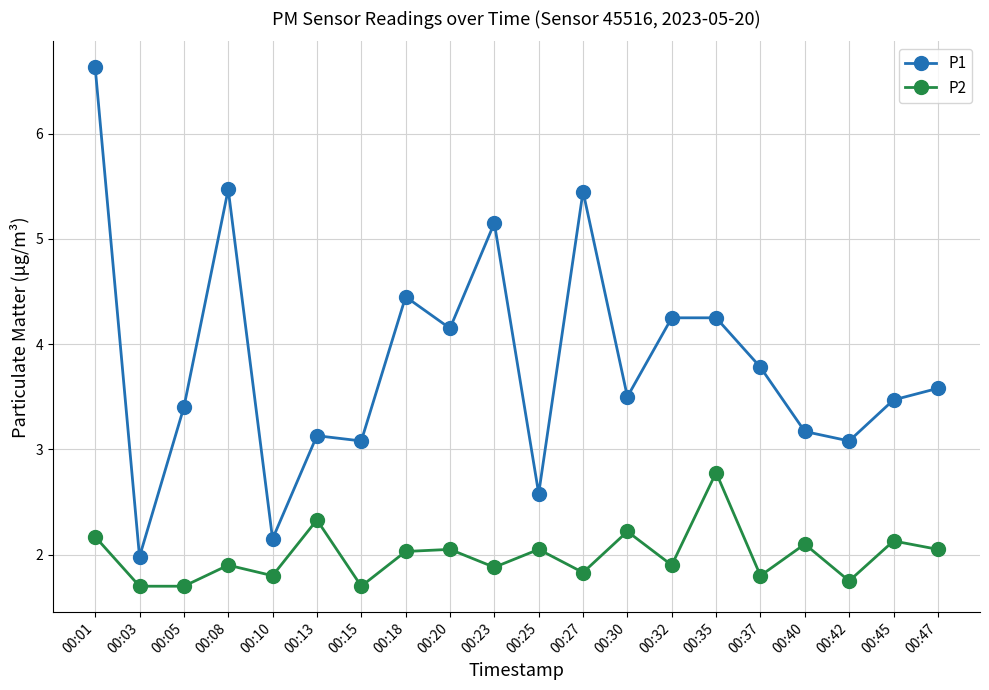

What is the maximum value shown in the chart?

6.6